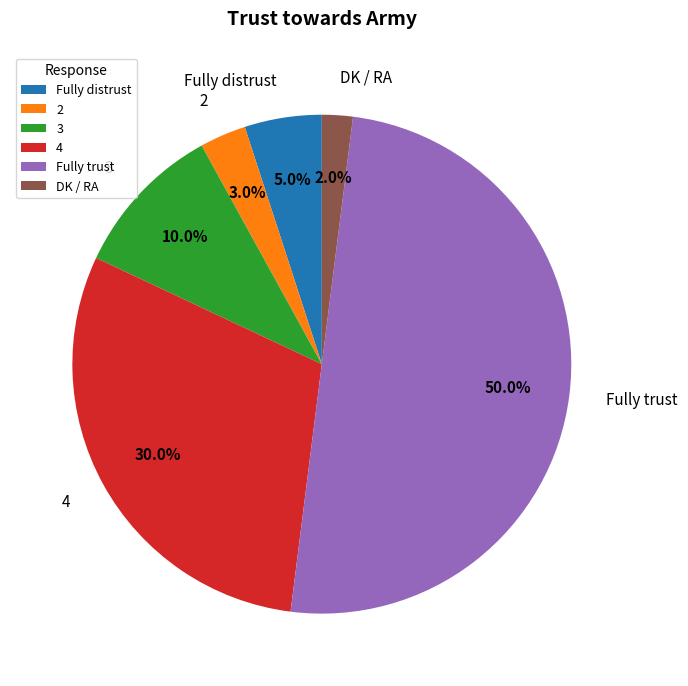

Does 3 represent more than half of the total?

No